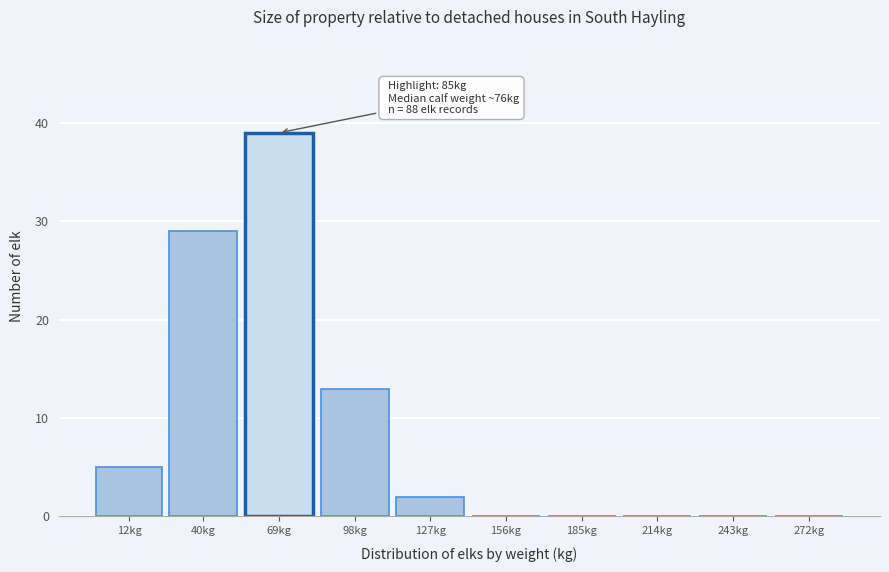

Reading left to right, what are all the values shown in this chart?

12kg=5	40kg=29	69kg=39	98kg=13	127kg=2	156kg=0	185kg=0	214kg=0	243kg=0	272kg=0